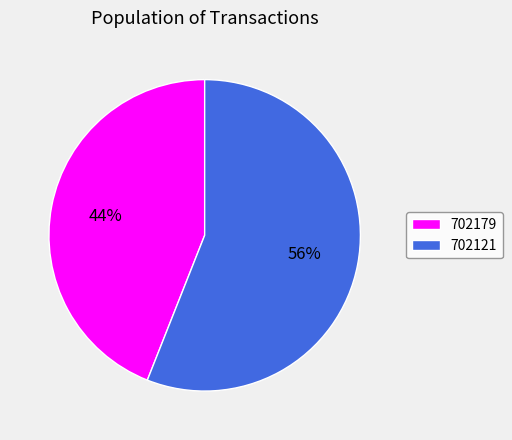

Do 702121 and 702179 together represent more than half of the pie?

Yes